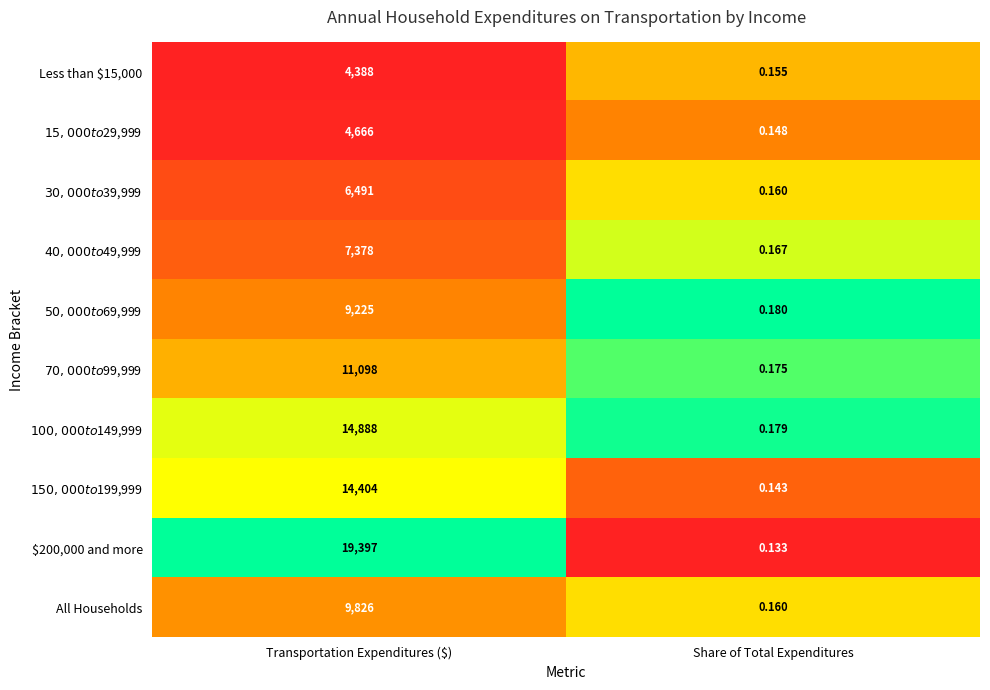

At which category is the sum across all series the highest?

Transportation Expenditures ($)